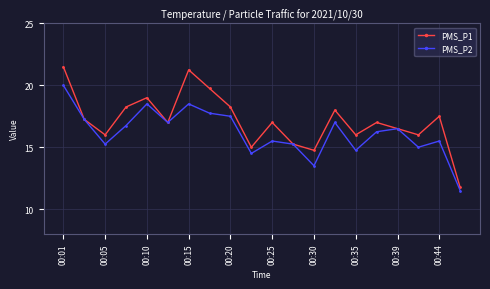

Which series has the largest total across all categories?

PMS_P1